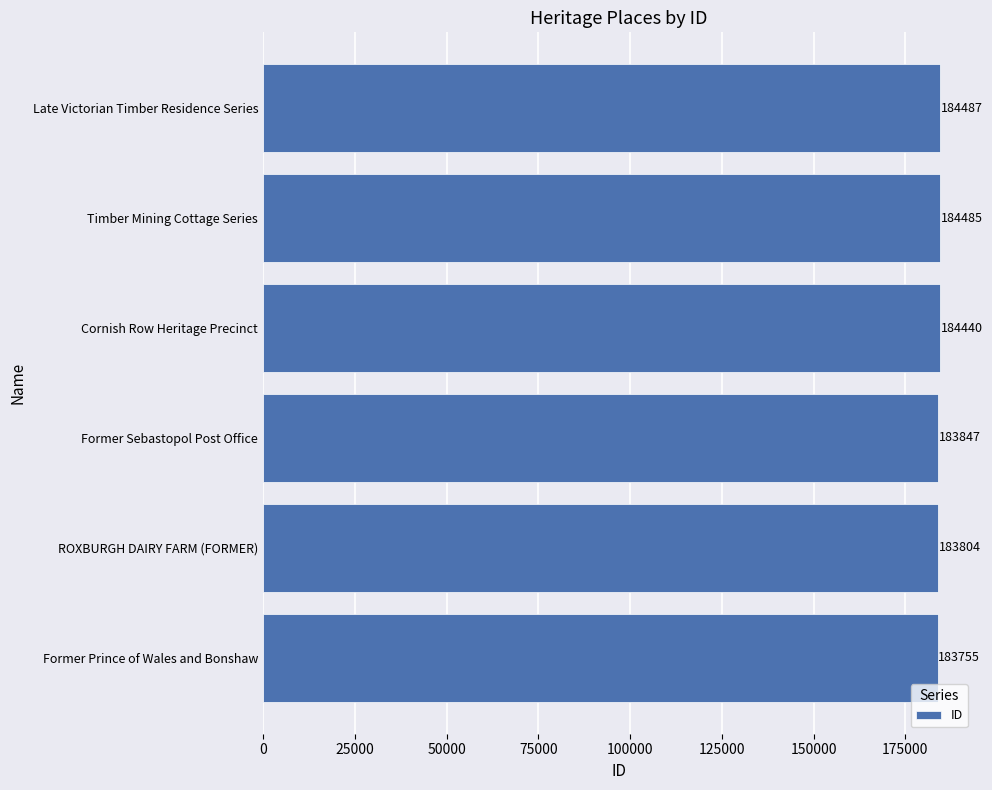

What is the sum of all values?

1104818